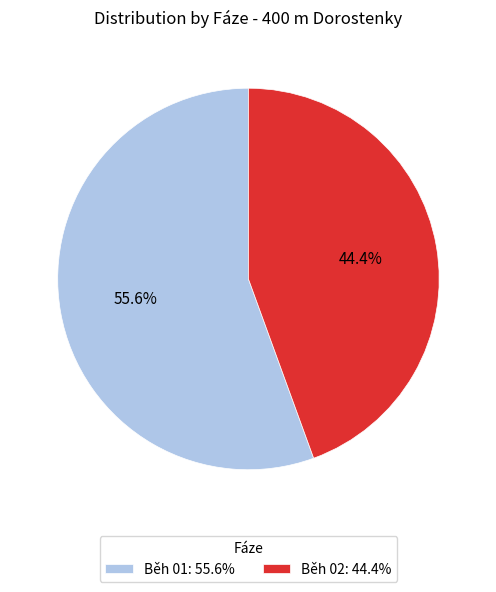

To the nearest percent, what is the difference between the largest and smallest slice percentages?

11%